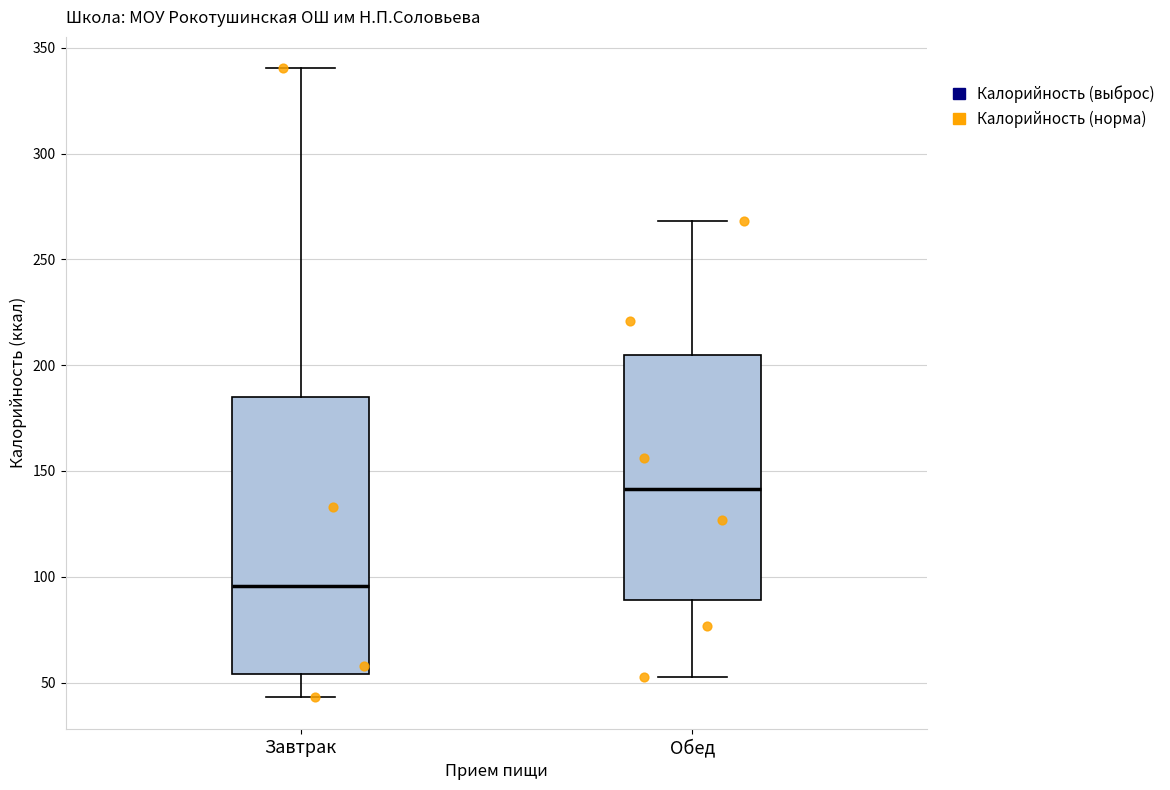

Reading left to right, transcribe this box plot: for each box, give where its median line is, the range the box spans, and where its two whiskers end, as read against the y-axis. The values are not printed on the chart, so give them approximately, as read against the axis.

Завтрак: median 95, box 55 to 185, whiskers 45 to 340
Обед: median 140, box 90 to 205, whiskers 55 to 270